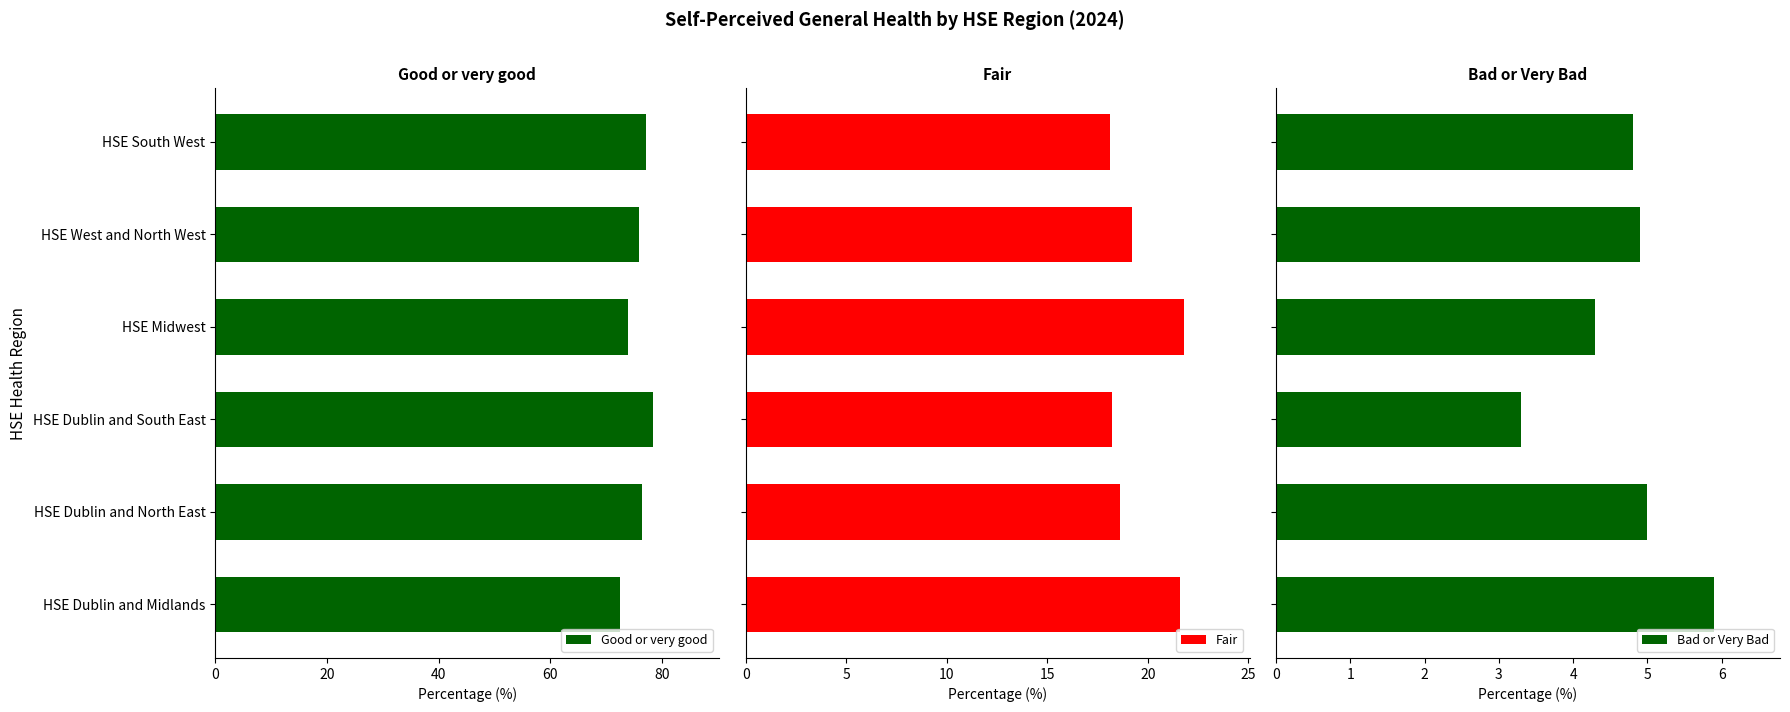

What is the approximate value of Good or very good at HSE Dublin and Midlands?

72.5